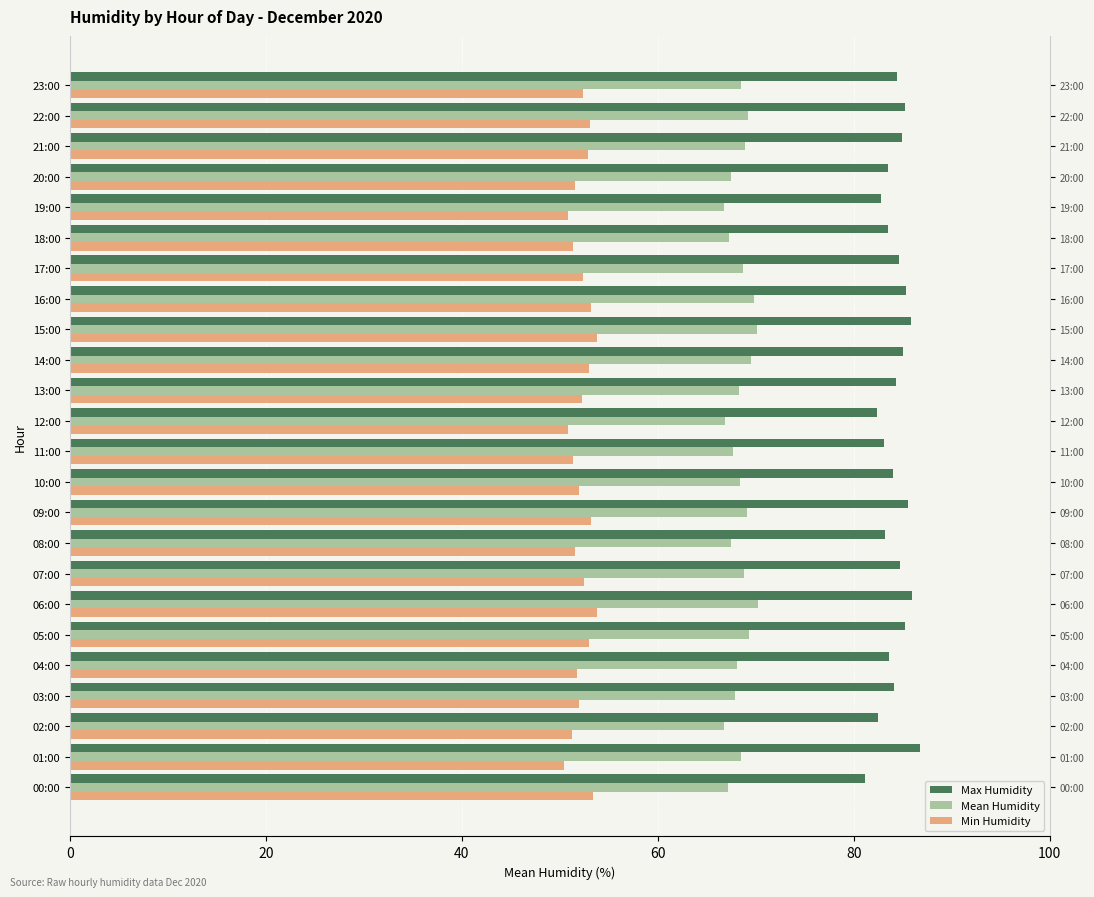

Reading left to right, what are all the values shown in this chart?

Max Humidity: 81.2	86.8	82.5	84.1	83.6	85.2	86.0	84.7	83.2	85.5	84.0	83.1	82.4	84.3	85.0	85.9	85.3	84.6	83.5	82.8	83.5	84.9	85.2	84.4
Mean Humidity: 67.2	68.5	66.8	67.9	68.1	69.3	70.2	68.8	67.5	69.1	68.4	67.7	66.9	68.3	69.5	70.1	69.8	68.7	67.3	66.8	67.5	68.9	69.2	68.5
Min Humidity: 53.4	50.4	51.2	52.0	51.8	53.0	53.8	52.5	51.5	53.2	52.0	51.3	50.8	52.3	53.0	53.8	53.2	52.4	51.3	50.8	51.5	52.9	53.1	52.4